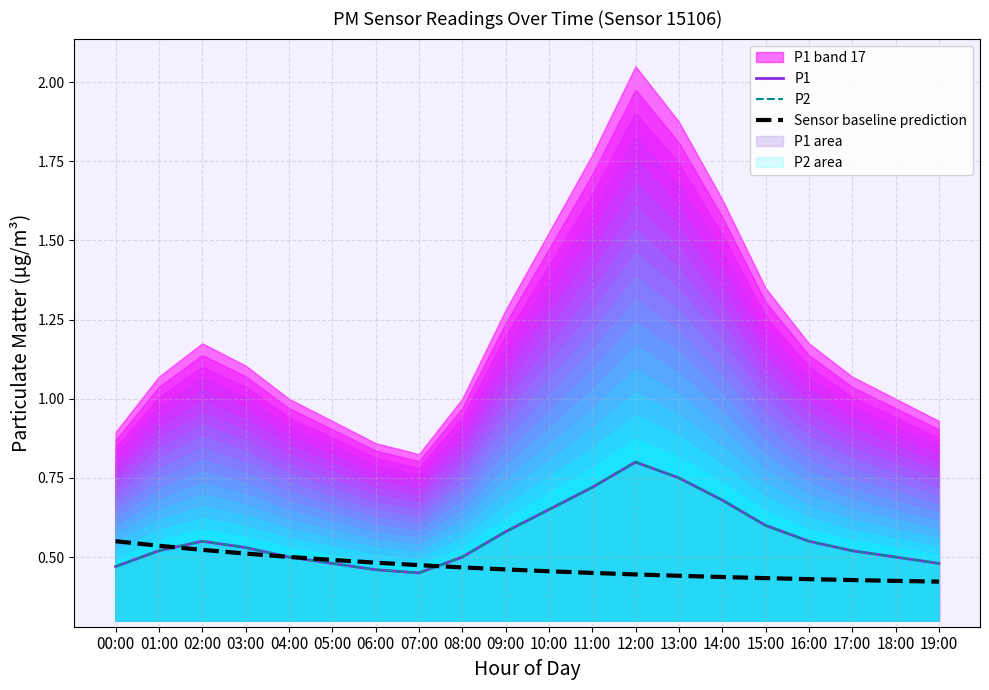

Where is P1 nearest to the value 0?

07:00